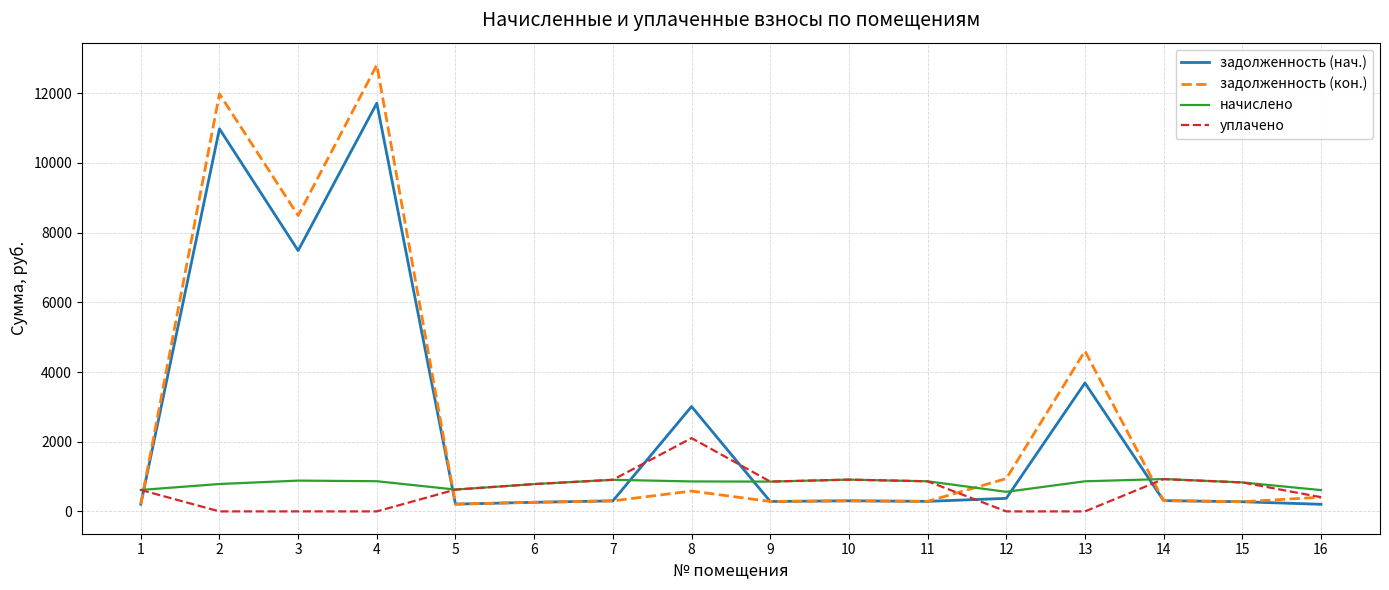

Where does the задолженность (кон.) series first go above 309?

2